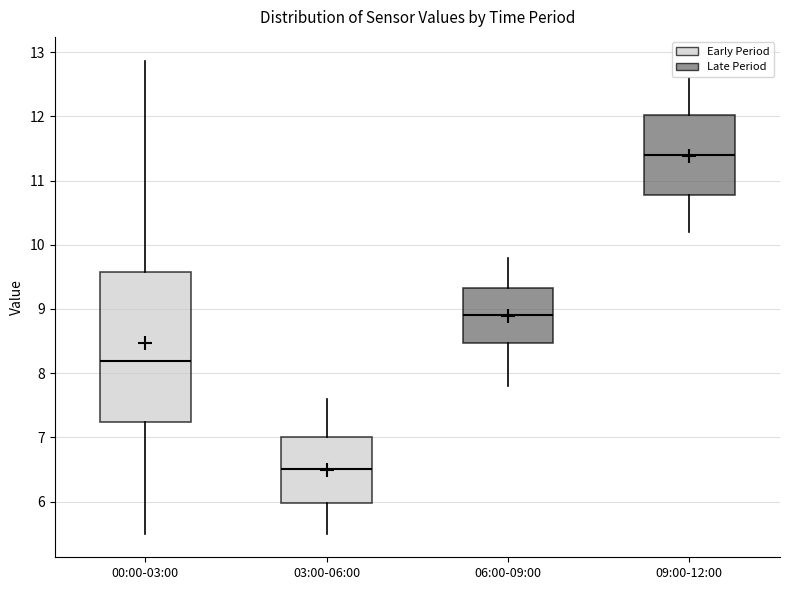

Reading left to right, transcribe this box plot: for each box, give where its median line is, the range the box spans, and where its two whiskers end, as read against the y-axis. The values are not printed on the chart, so give them approximately, as read against the axis.

00:00-03:00: median 8.2, box 7.2 to 9.6, whiskers 5.5 to 12.9
03:00-06:00: median 6.5, box 6.0 to 7.0, whiskers 5.5 to 7.6
06:00-09:00: median 8.9, box 8.5 to 9.3, whiskers 7.8 to 9.8
09:00-12:00: median 11.4, box 10.8 to 12.0, whiskers 10.2 to 12.6